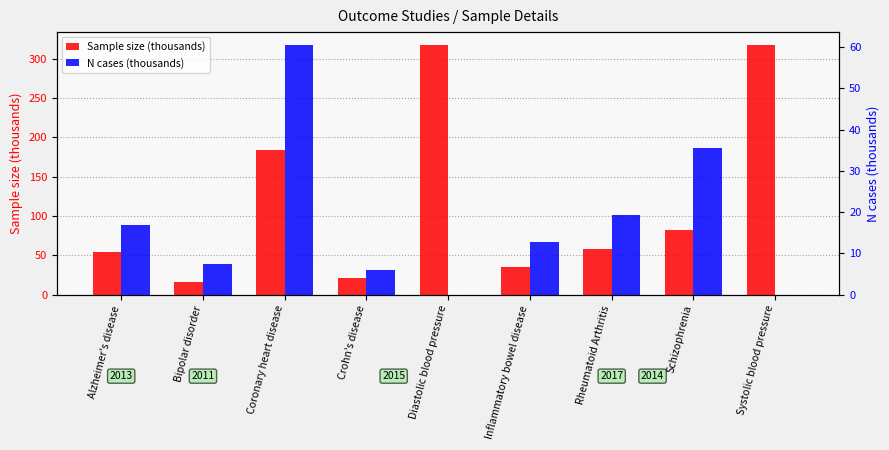

What is the total value across all series at Systolic blood pressure?

317.8